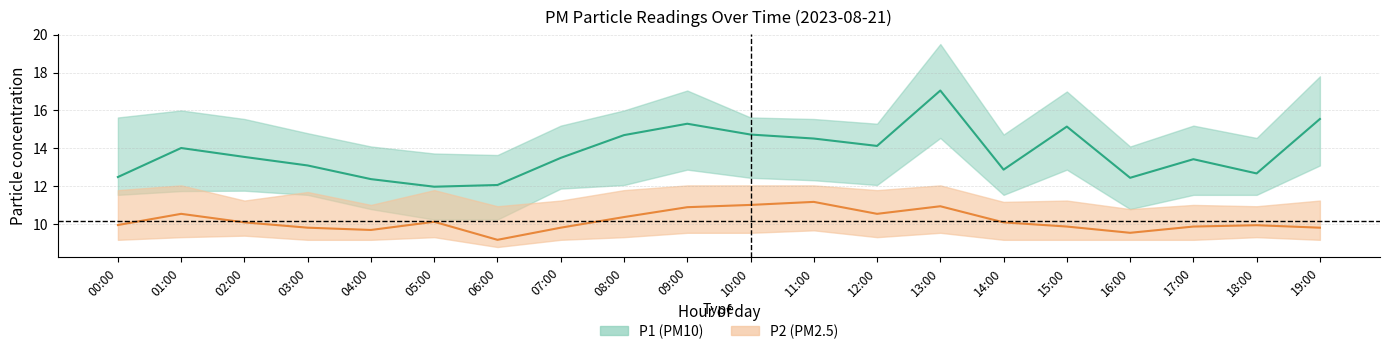

True or false: P1 (PM10) mean and P2 (PM2.5) mean cross at least once.

False